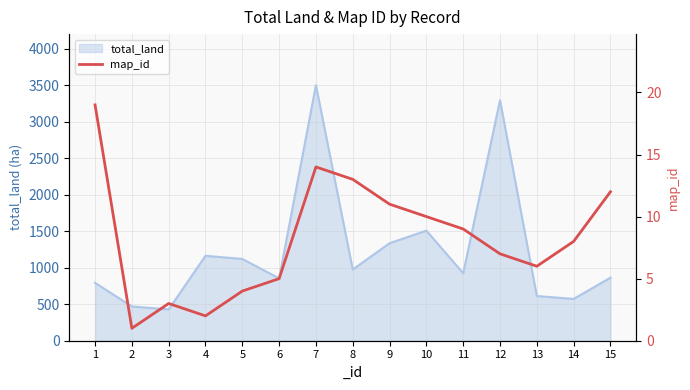

What is the value of the 5th point from the left?

4